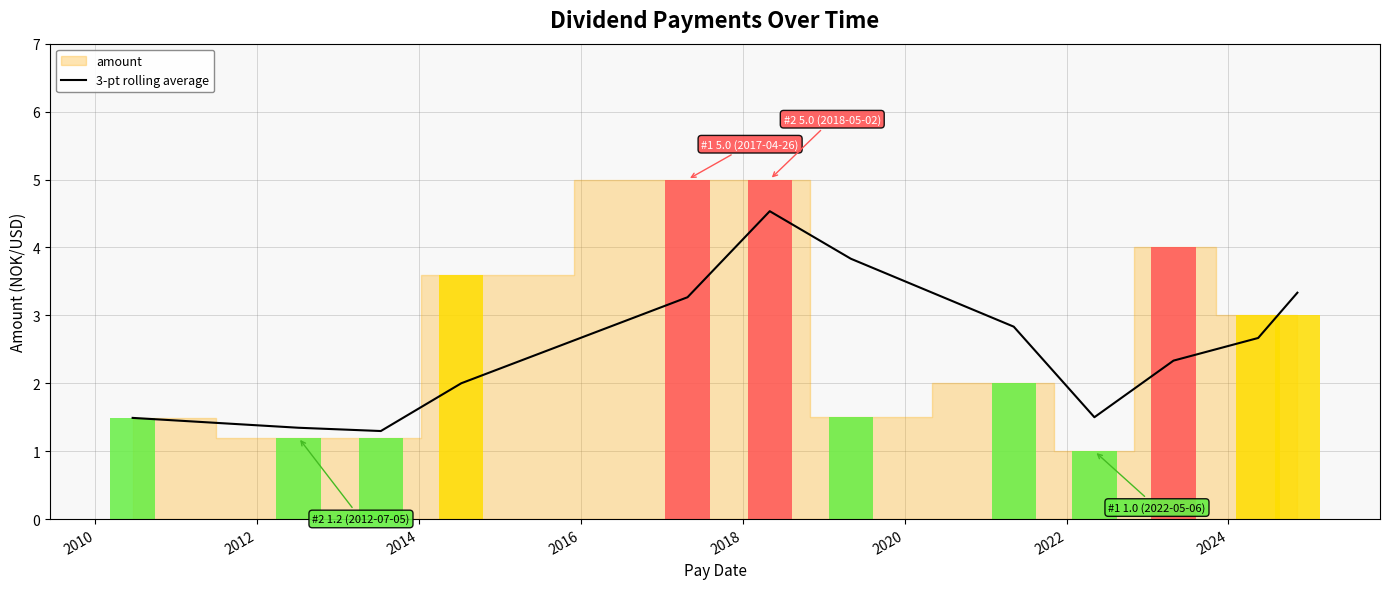

Reading left to right, transcribe all the data shown in this chart.

1.5	1.3	1.3	2.0	3.3	4.5	3.8	2.8	1.5	2.3	2.7	3.3